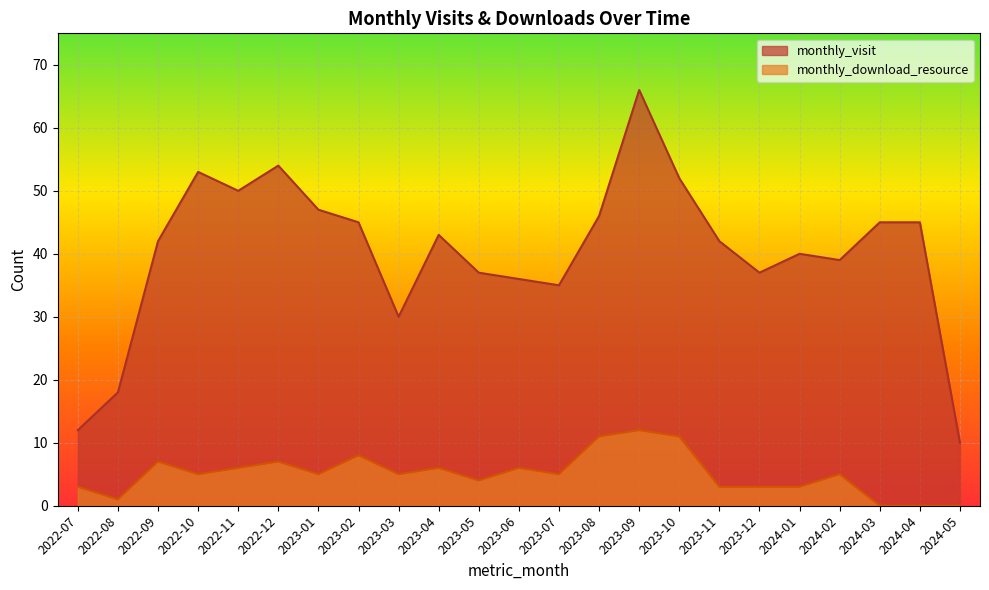

What position from the left is 2023-10?

16